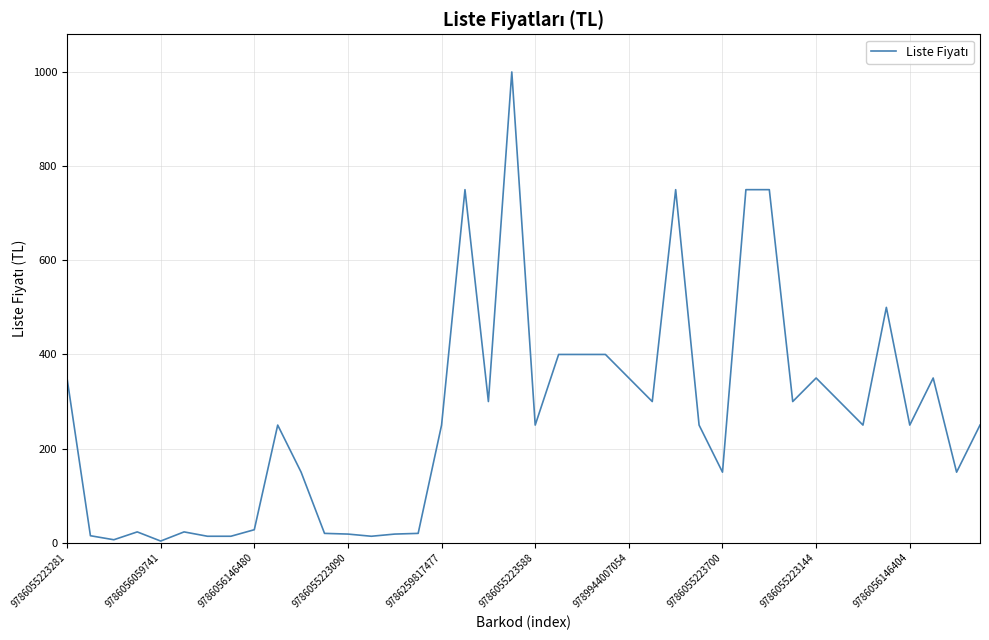

What is the difference between the maximum and minimum values?

996.3